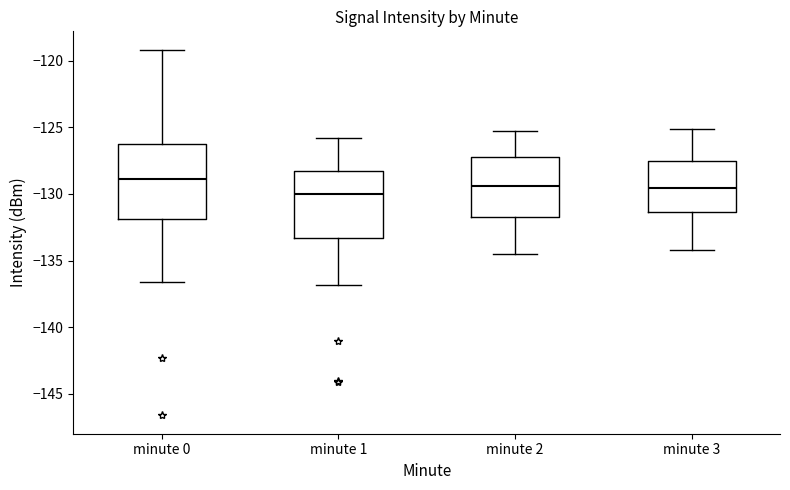

Reading left to right, read every box against the y-axis: the position of its median line, the range the box covers, and the ends of its whiskers. The values are not printed on the chart, so give them approximately, as read against the axis.

minute 0: median -129.0, box -132.0 to -126.0, whiskers -136.5 to -119.0
minute 1: median -130.0, box -133.5 to -128.5, whiskers -137.0 to -126.0
minute 2: median -129.5, box -131.5 to -127.0, whiskers -134.5 to -125.5
minute 3: median -129.5, box -131.5 to -127.5, whiskers -134.0 to -125.0